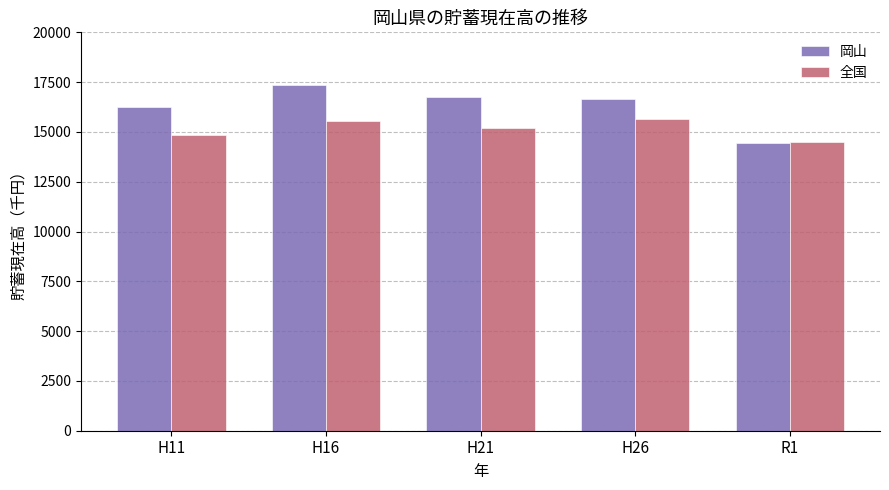

Reading left to right, transcribe all the data shown in this chart.

岡山: H11=16227	H16=17344	H21=16732	H26=16645	R1=14453
全国: H11=14848	H16=15557	H21=15208	H26=15646	R1=14497